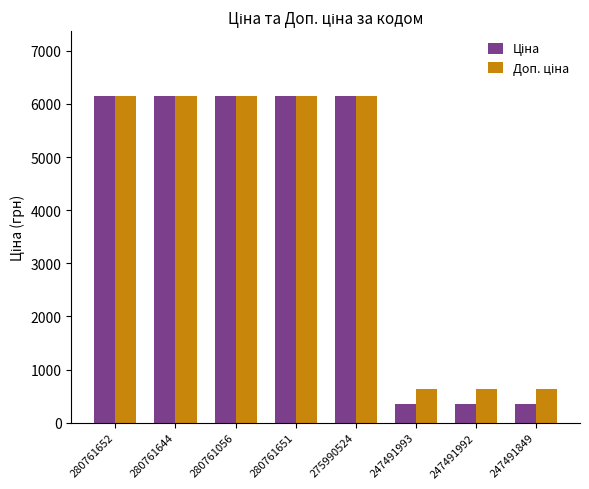

Count the number of data series in this chart.

2